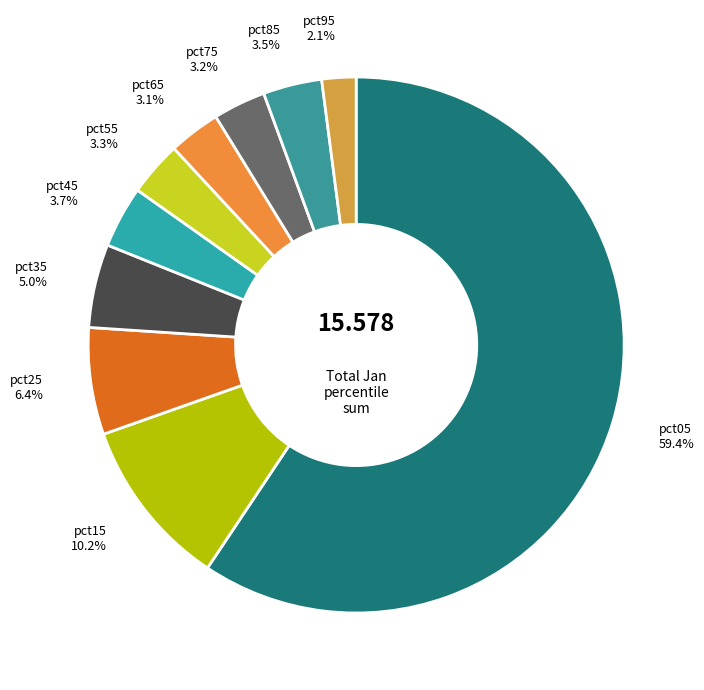

To the nearest percent, what percentage of the pie is pct25?

6%